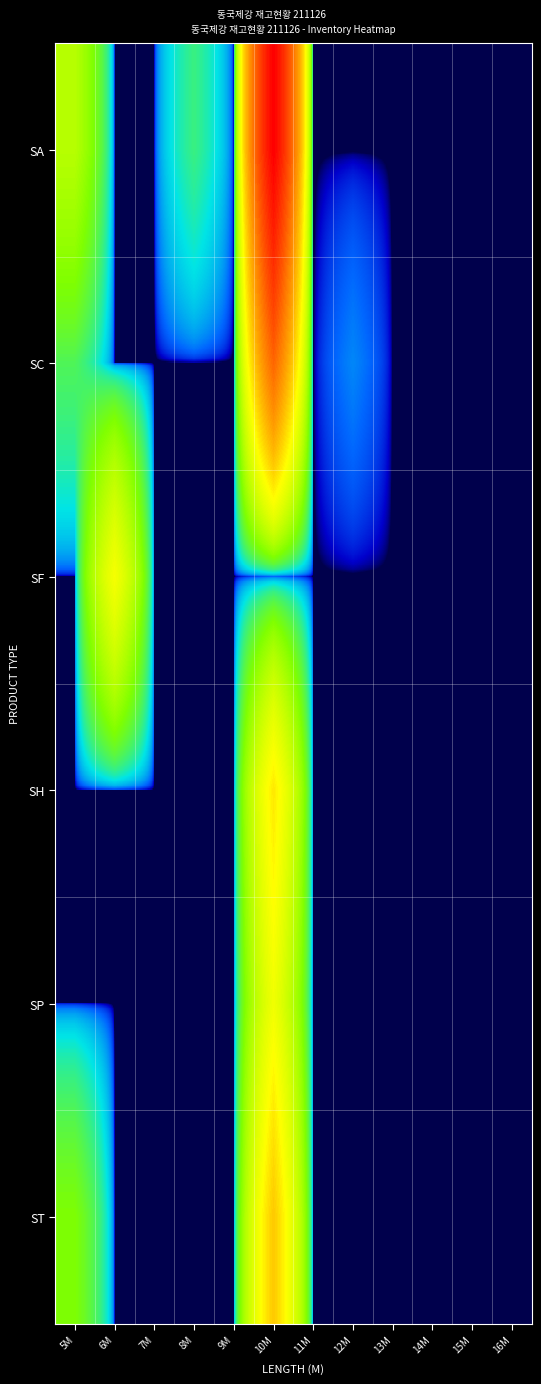

What is the total value across all series at 14M?

0.6